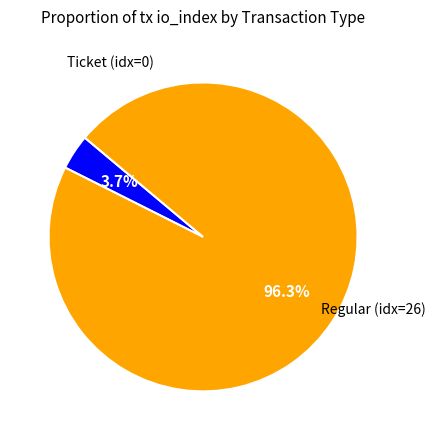

To the nearest percent, what is the average slice percentage?

50%